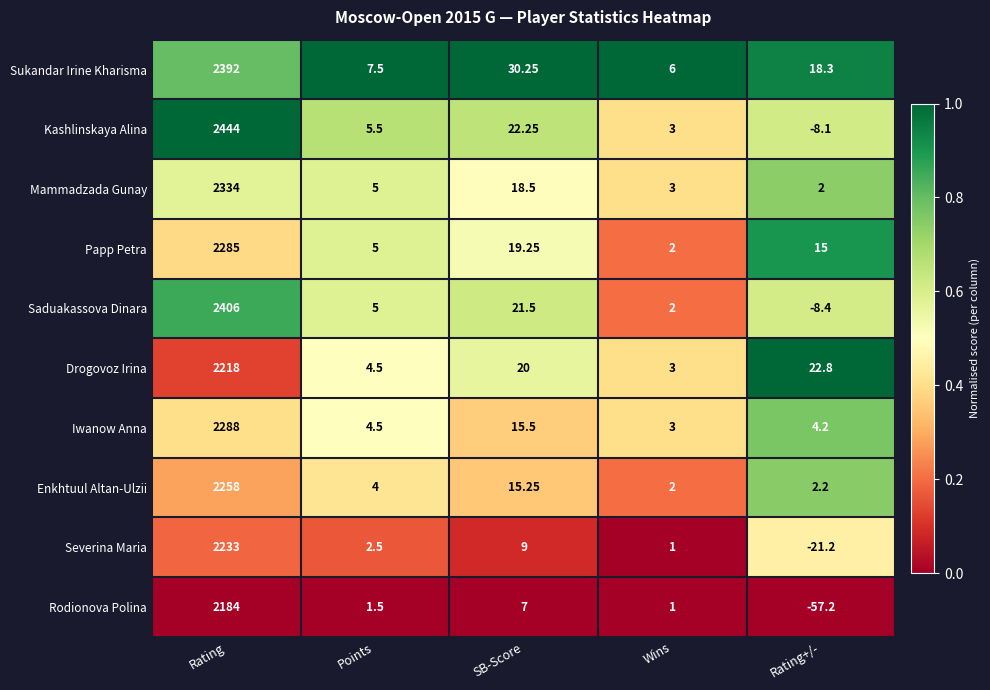

Between Rating and Wins, which series saw the biggest shift?

Kashlinskaya Alina